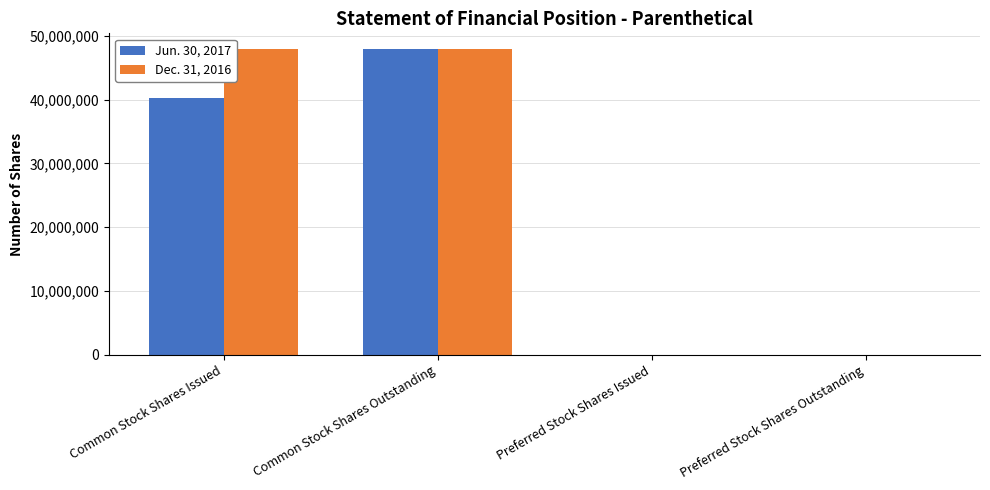

What is the sum of all Dec. 31, 2016 values?

96078040